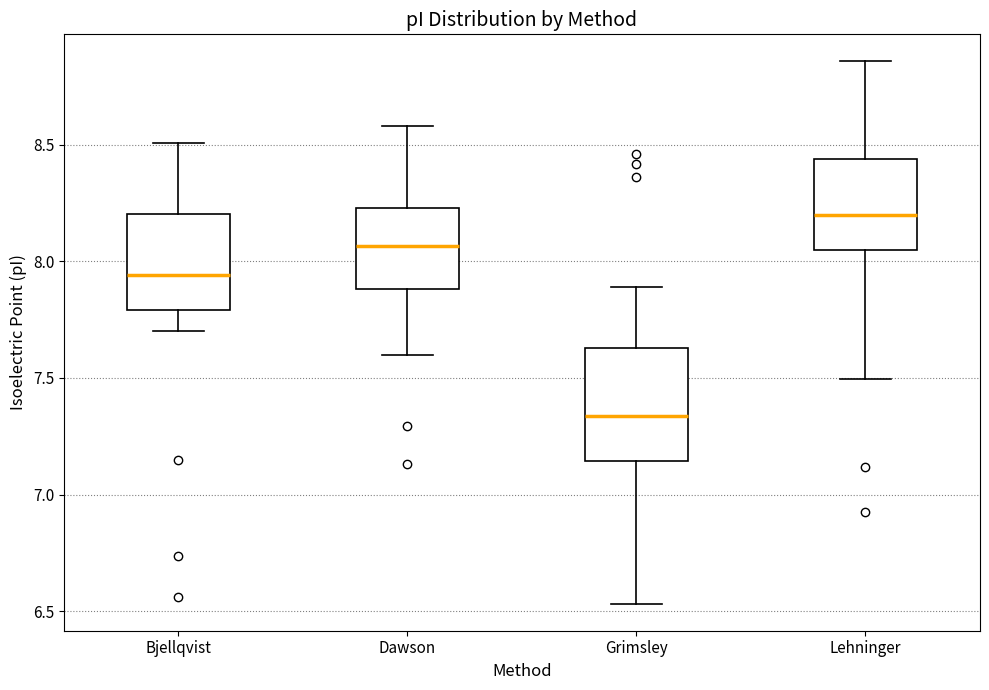

Reading left to right, transcribe this box plot: for each box, give where its median line is, the range the box spans, and where its two whiskers end, as read against the y-axis. The values are not printed on the chart, so give them approximately, as read against the axis.

Bjellqvist: median 7.95, box 7.80 to 8.20, whiskers 7.70 to 8.50
Dawson: median 8.05, box 7.90 to 8.25, whiskers 7.60 to 8.60
Grimsley: median 7.35, box 7.15 to 7.65, whiskers 6.55 to 7.90
Lehninger: median 8.20, box 8.05 to 8.45, whiskers 7.50 to 8.85